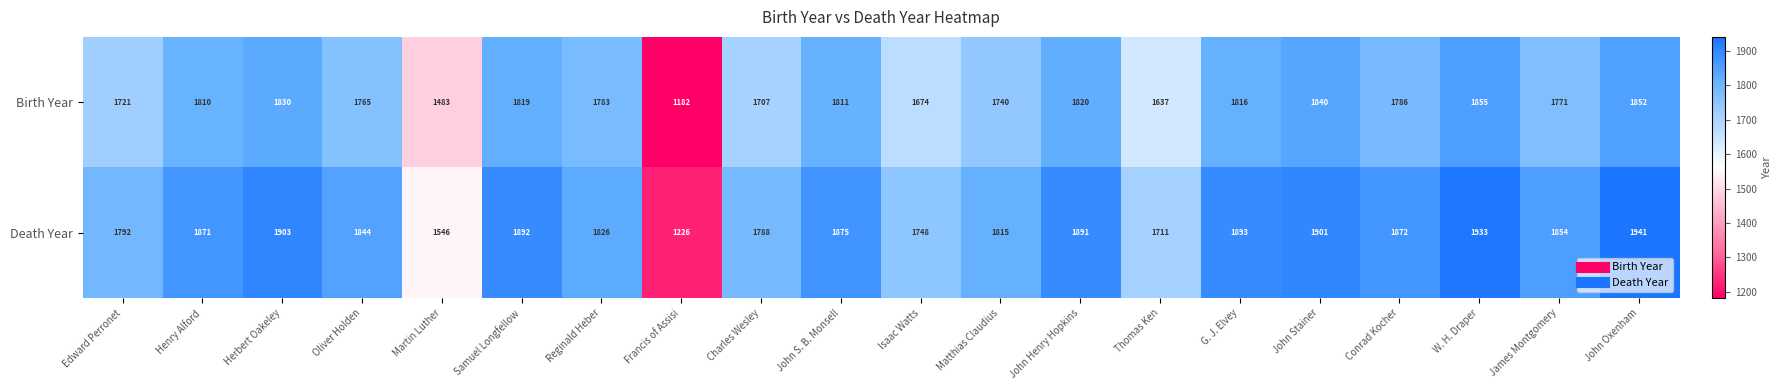

Which series has the widest spread of values?

Death Year